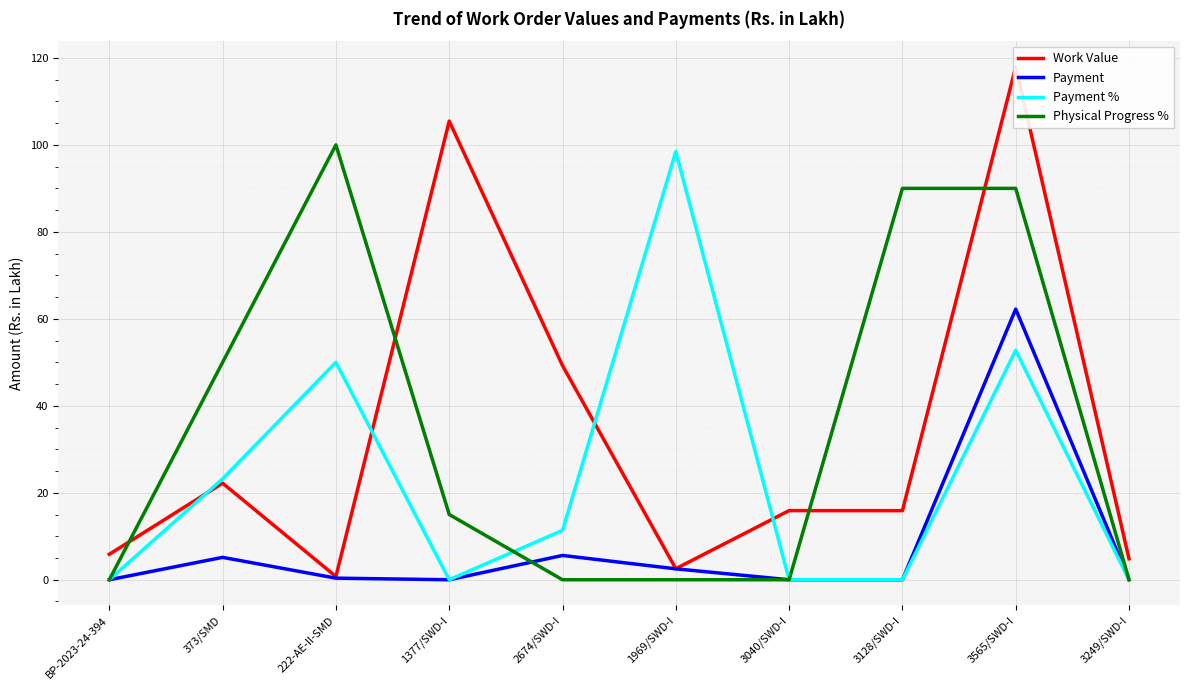

Is it true that Work Value equals 15.9 at 3040/SWD-I?

True